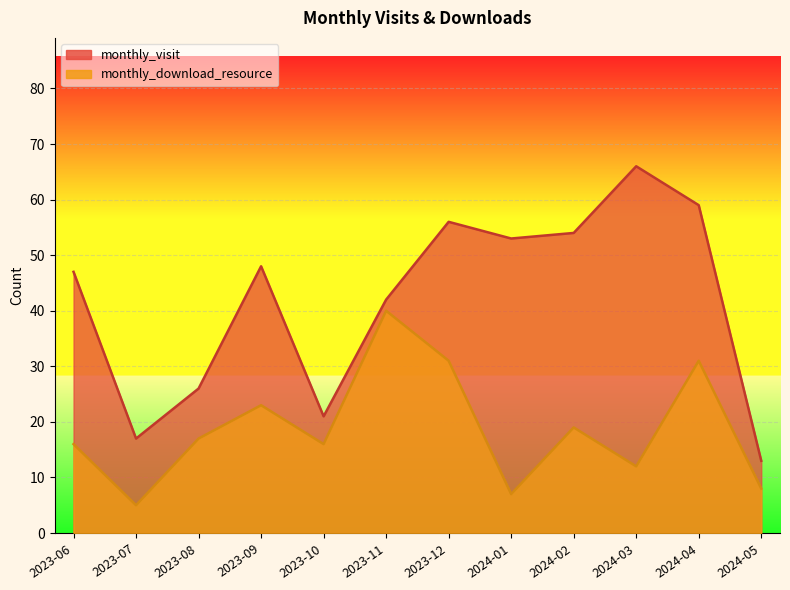

Is it true that monthly_visit equals 66 at 2023-11?

False